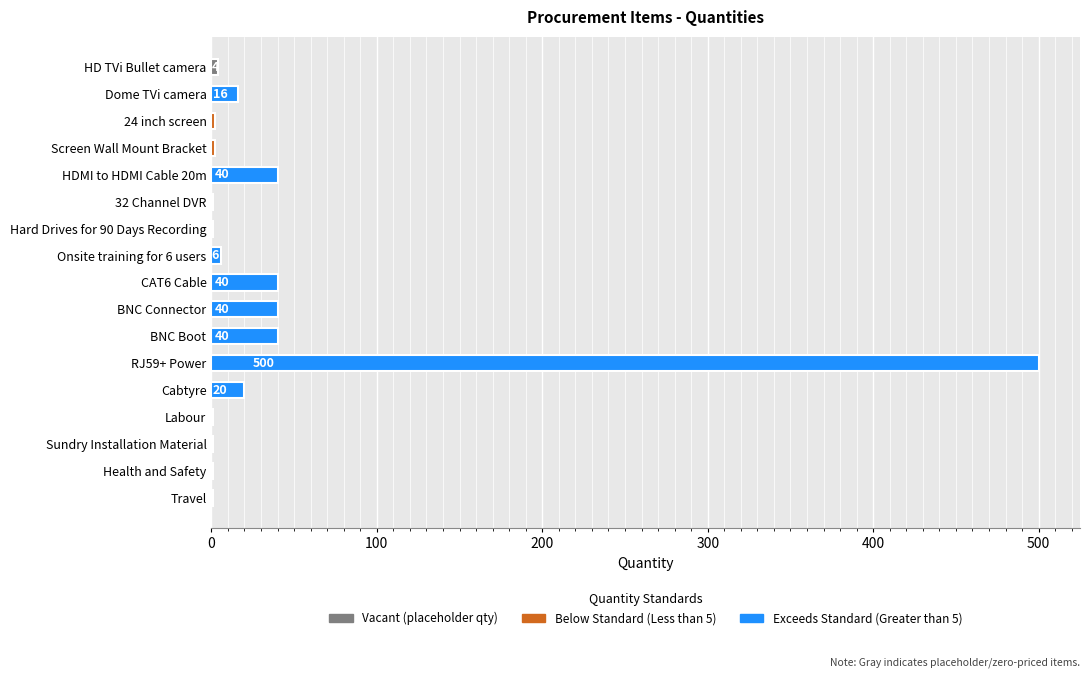

What is the greatest value displayed?

500